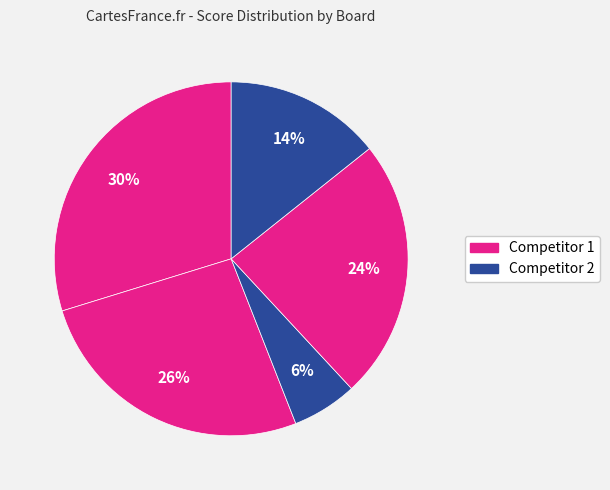

Count the number of slices in the pie.

5